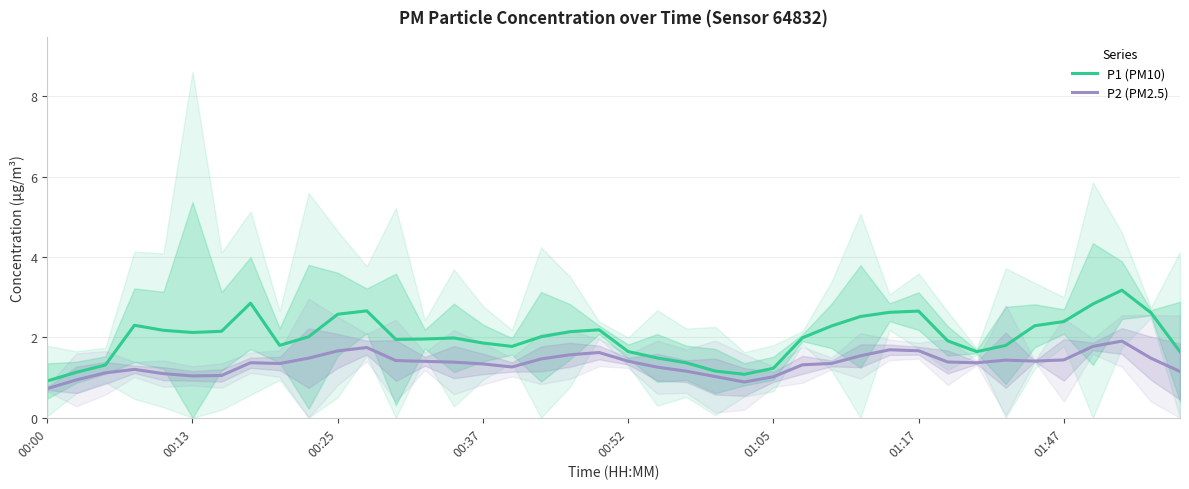

At which label is P1 (PM10) closest to 2?

26